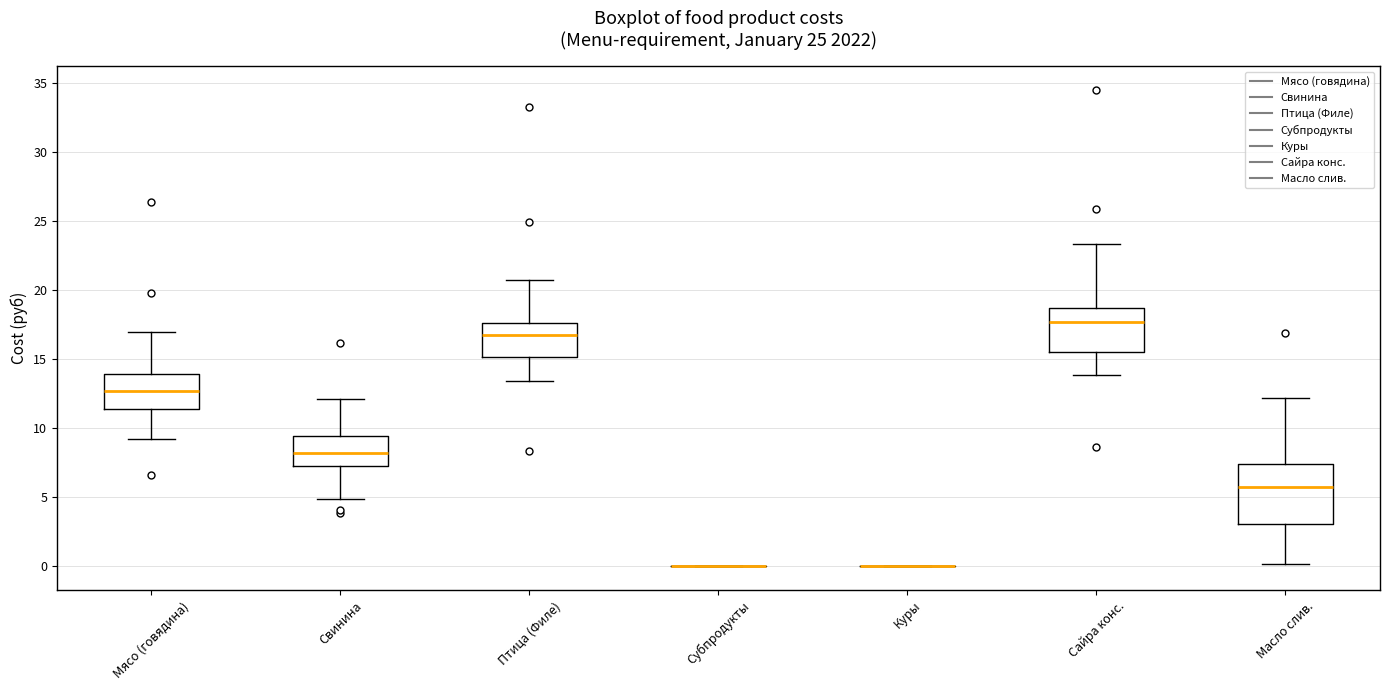

Reading left to right, transcribe this box plot: for each box, give where its median line is, the range the box spans, and where its two whiskers end, as read against the y-axis. The values are not printed on the chart, so give them approximately, as read against the axis.

Мясо (говядина): median 12.5, box 11.5 to 14.0, whiskers 9.0 to 17.0
Свинина: median 8.0, box 7.5 to 9.5, whiskers 5.0 to 12.0
Птица (Филе): median 17.0, box 15.0 to 17.5, whiskers 13.5 to 21.0
Субпродукты: box collapsed to a line at 0.0, whiskers 0.0 to 0.0
Куры: box collapsed to a line at 0.0, whiskers 0.0 to 0.0
Сайра конс.: median 17.5, box 15.5 to 18.5, whiskers 14.0 to 23.5
Масло слив.: median 6.0, box 3.0 to 7.5, whiskers 0.0 to 12.0